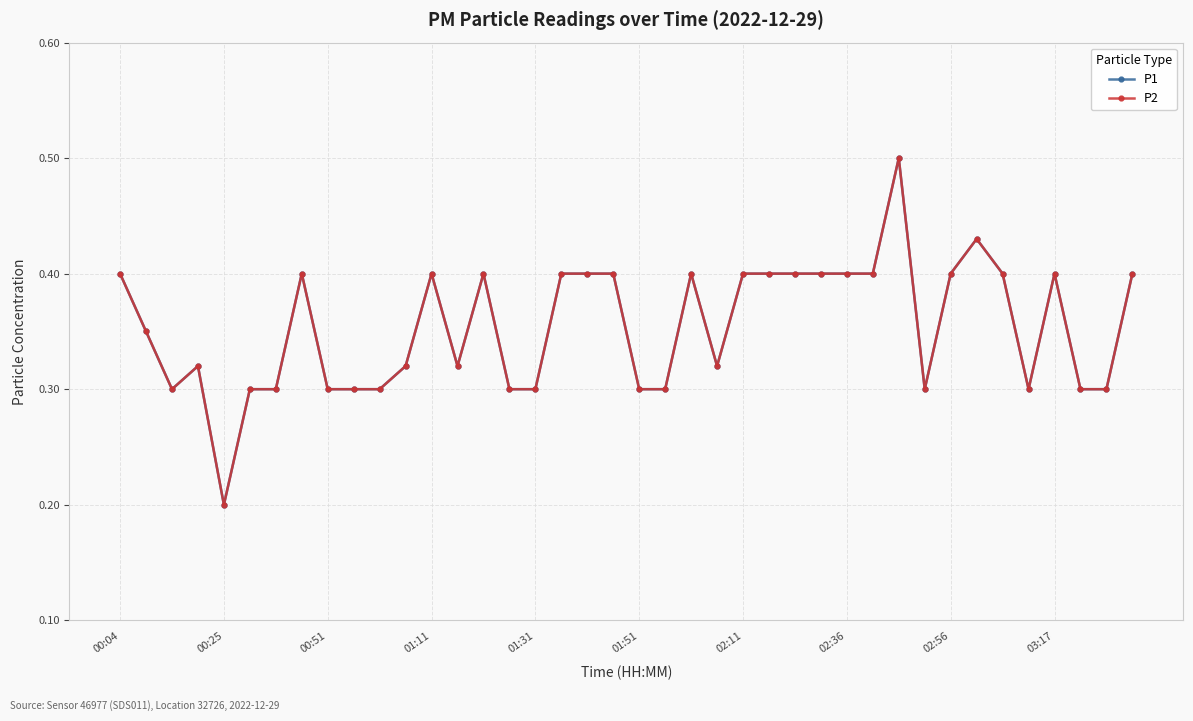

Reading right to left, list all the values displayed in this chart.

P1: 0.4	0.3	0.3	0.4	0.3	0.4	0.4	0.4	0.3	0.5	0.4	0.4	0.4	0.4	0.4	0.4	0.3	0.4	0.3	0.3	0.4	0.4	0.4	0.3	0.3	0.4	0.3	0.4	0.3	0.3	0.3	0.3	0.4	0.3	0.3	0.2	0.3	0.3	0.3	0.4
P2: 0.4	0.3	0.3	0.4	0.3	0.4	0.4	0.4	0.3	0.5	0.4	0.4	0.4	0.4	0.4	0.4	0.3	0.4	0.3	0.3	0.4	0.4	0.4	0.3	0.3	0.4	0.3	0.4	0.3	0.3	0.3	0.3	0.4	0.3	0.3	0.2	0.3	0.3	0.3	0.4